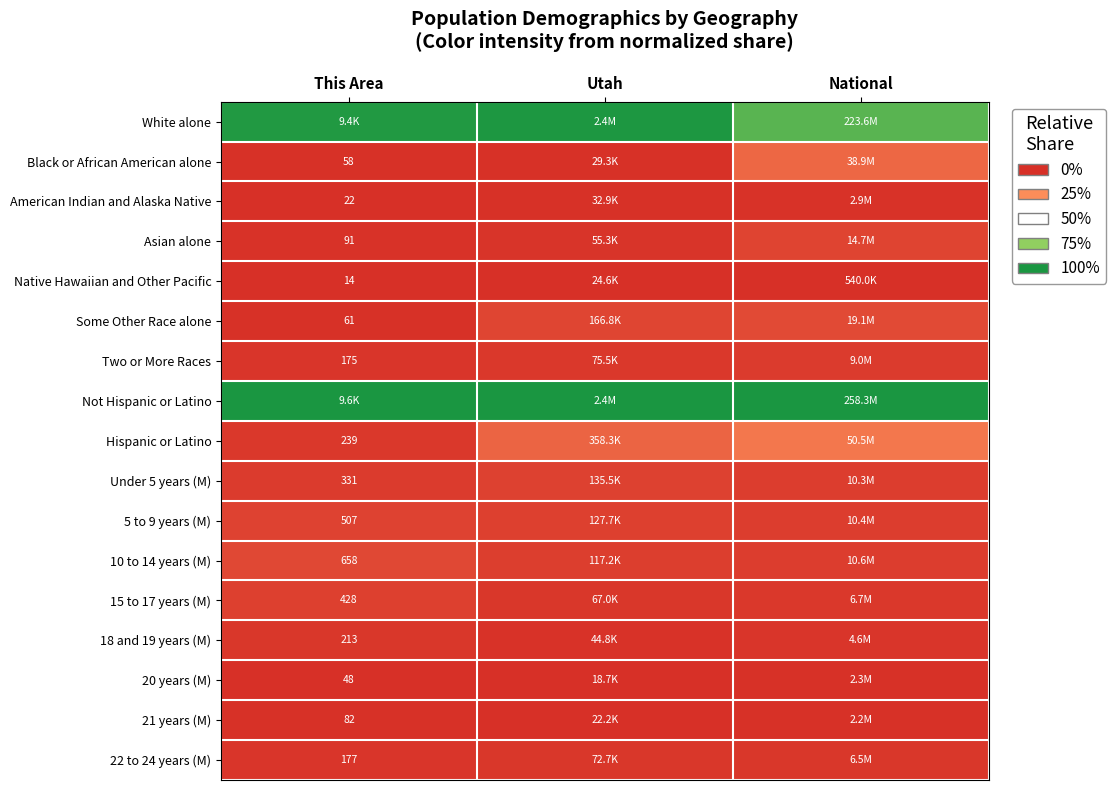

At which category is the sum across all series the highest?

National